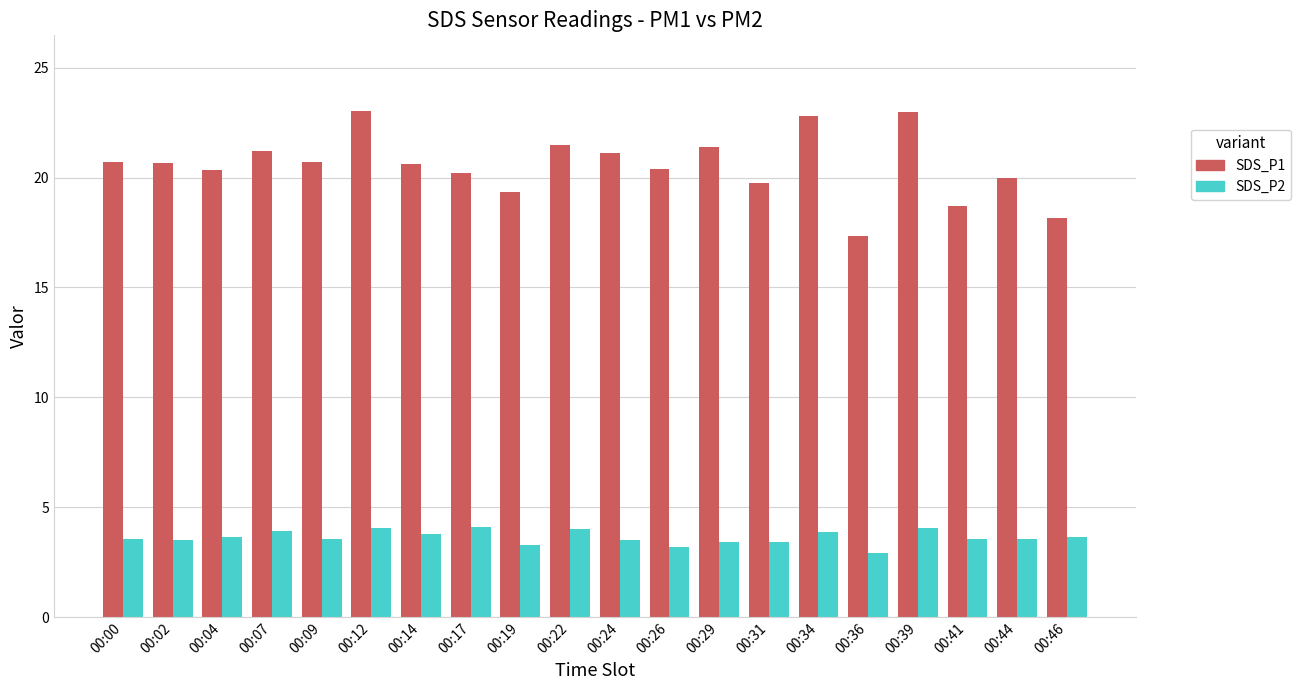

Rank the series by their average value, from lowest to highest.

SDS_P2, SDS_P1